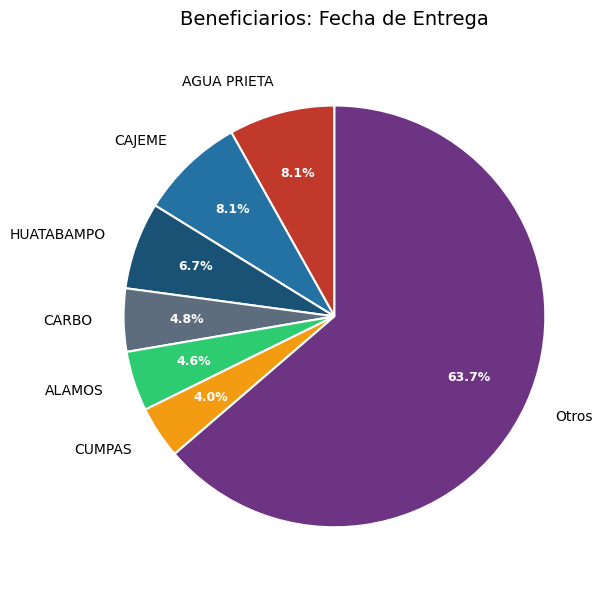

Between CUMPAS and AGUA PRIETA, which is larger?

AGUA PRIETA